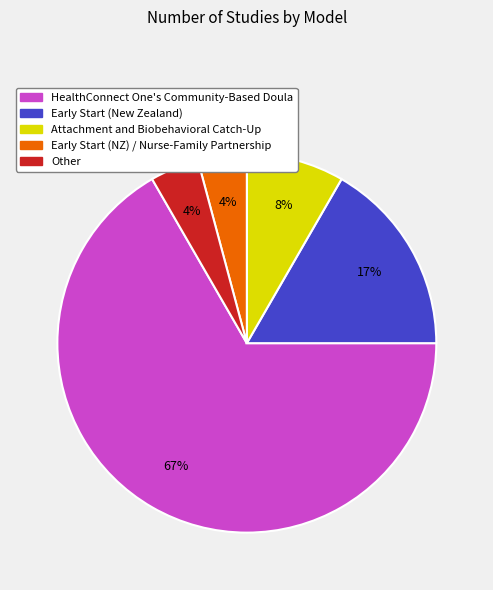

Which slice is the largest?

HealthConnect One's Community-Based Doula